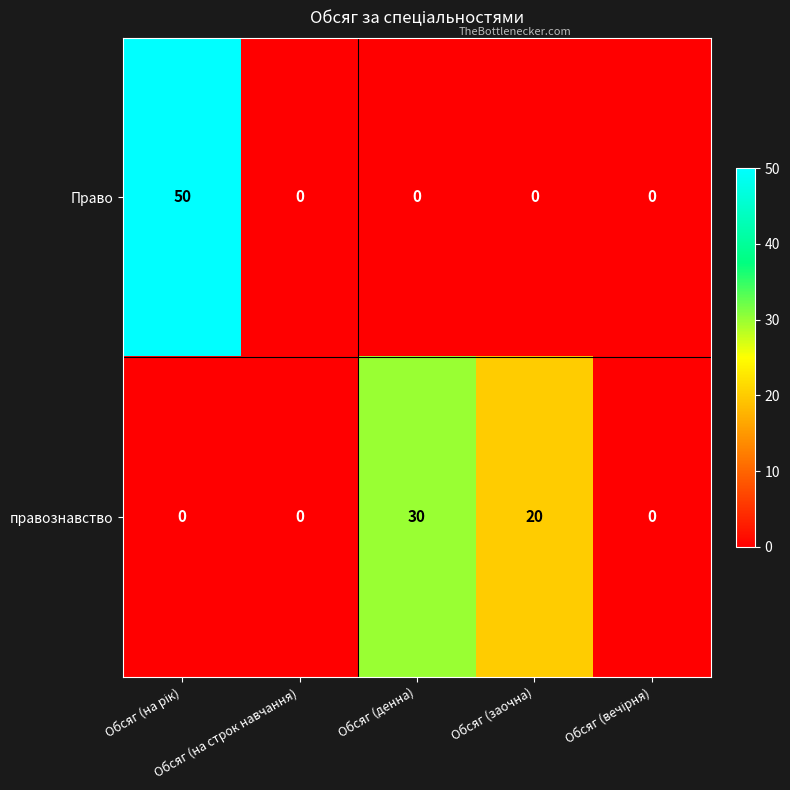

At Обсяг (денна), list the series in order from smallest to largest.

Право, правознавство